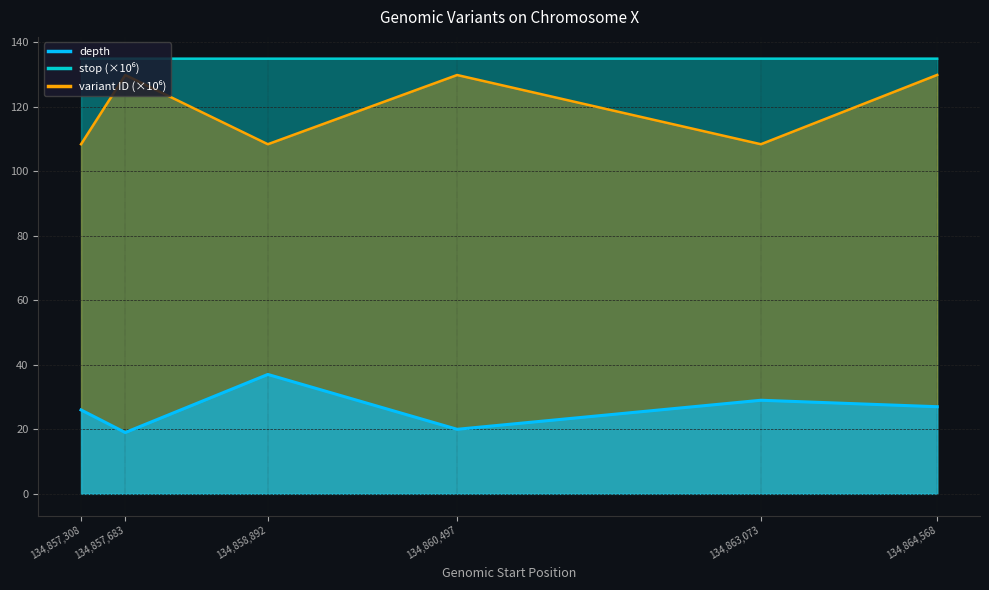

The value of stop at 134860497 is 211.6. True or false?

False